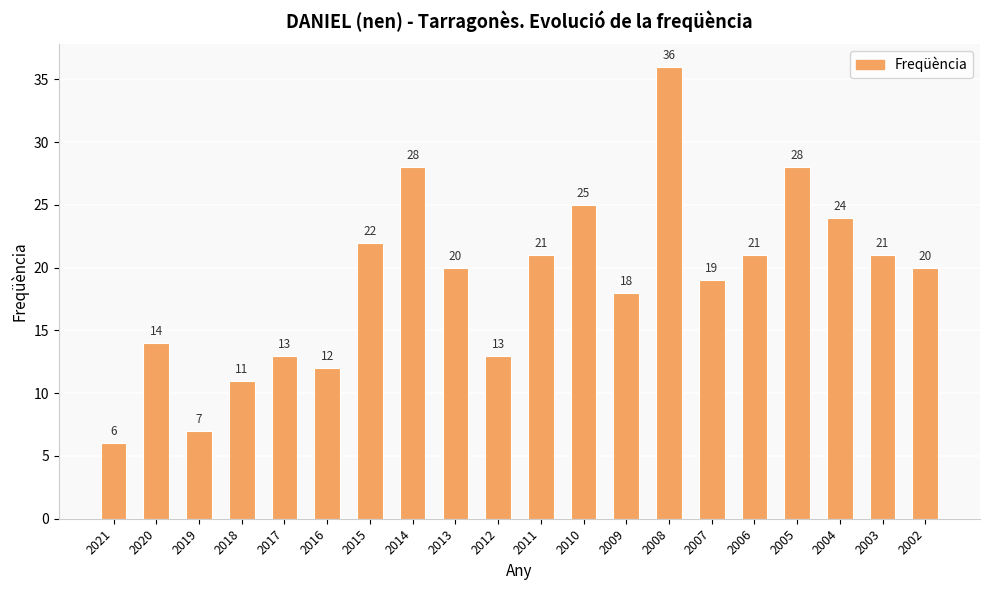

What is the ratio of the value at 2006 to the value at 2003?

1.0